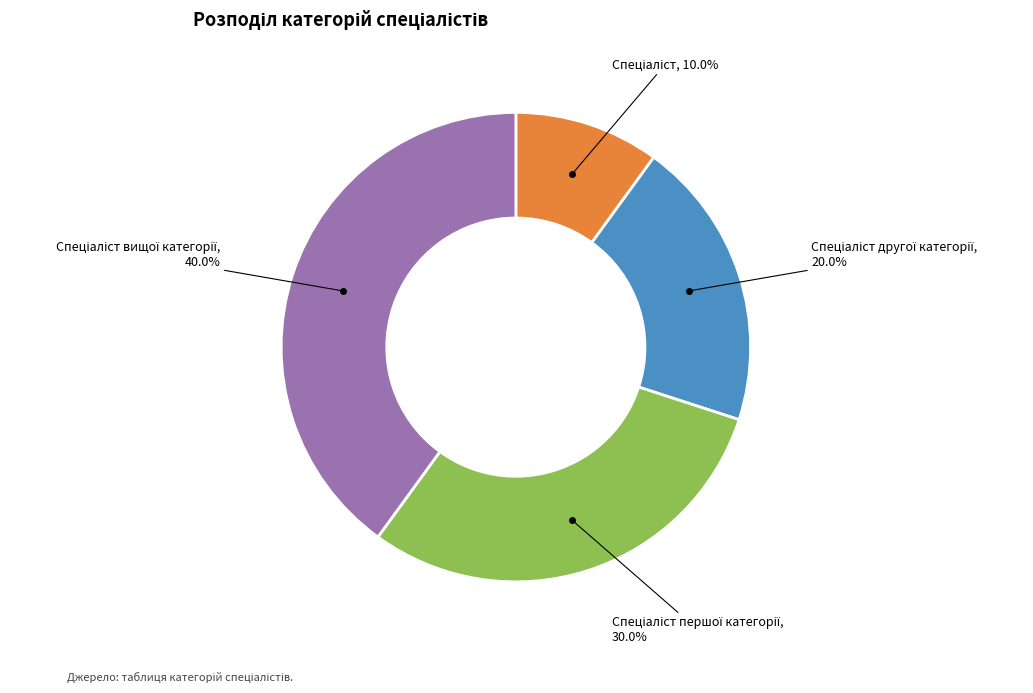

How many segments does this pie chart have?

4